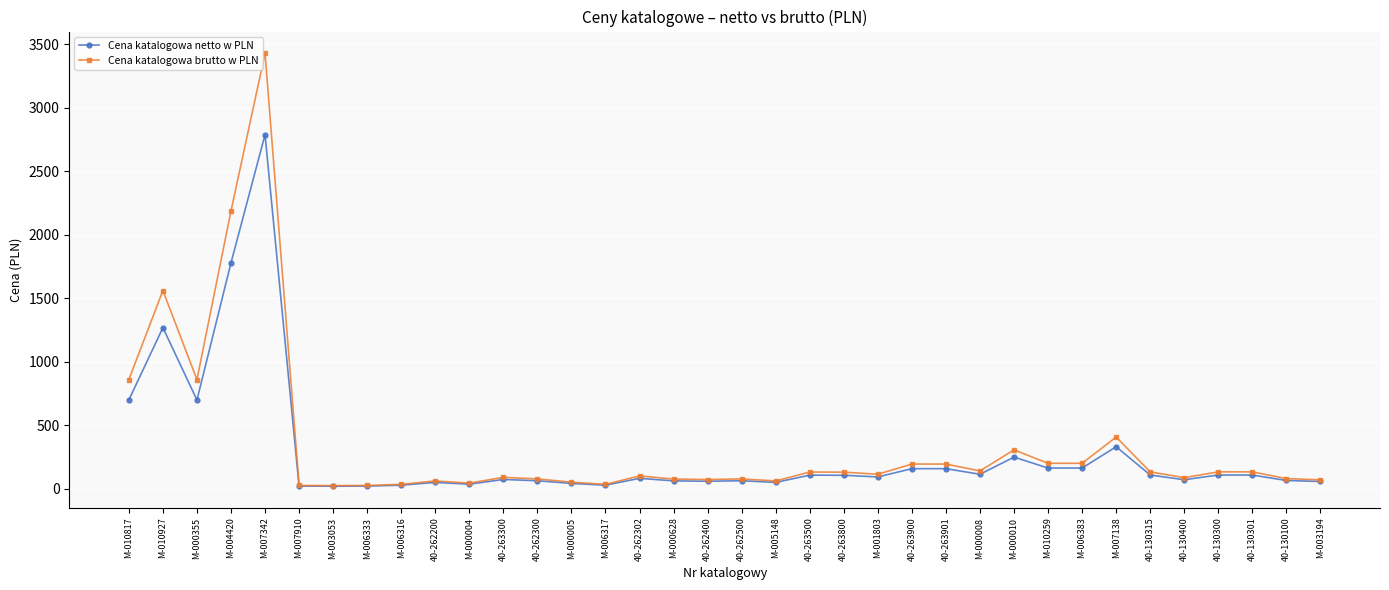

What is the total value across all series at 40-263900?

352.3